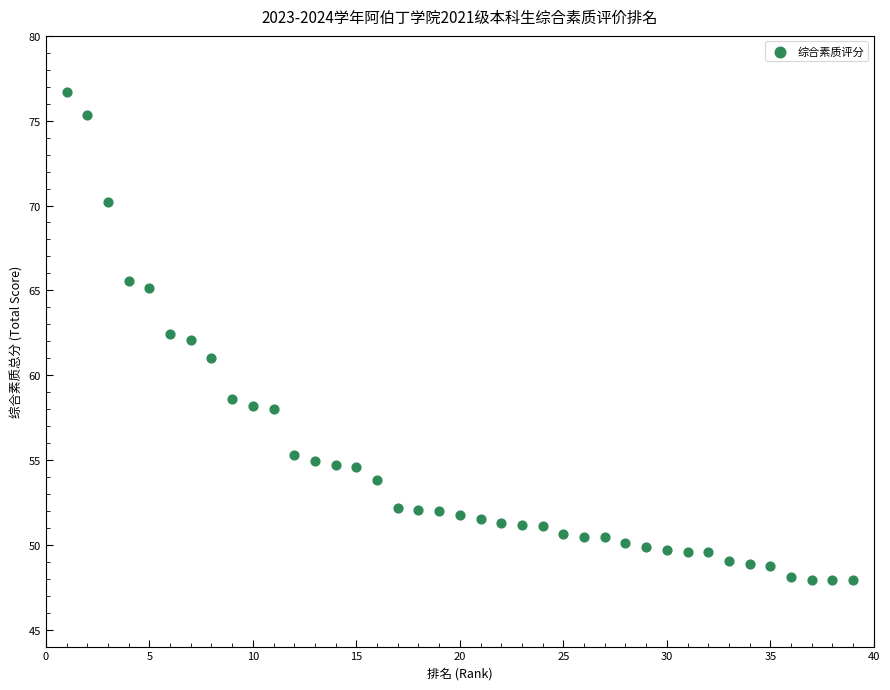

What is the range of X values (max minus min)?

38.0